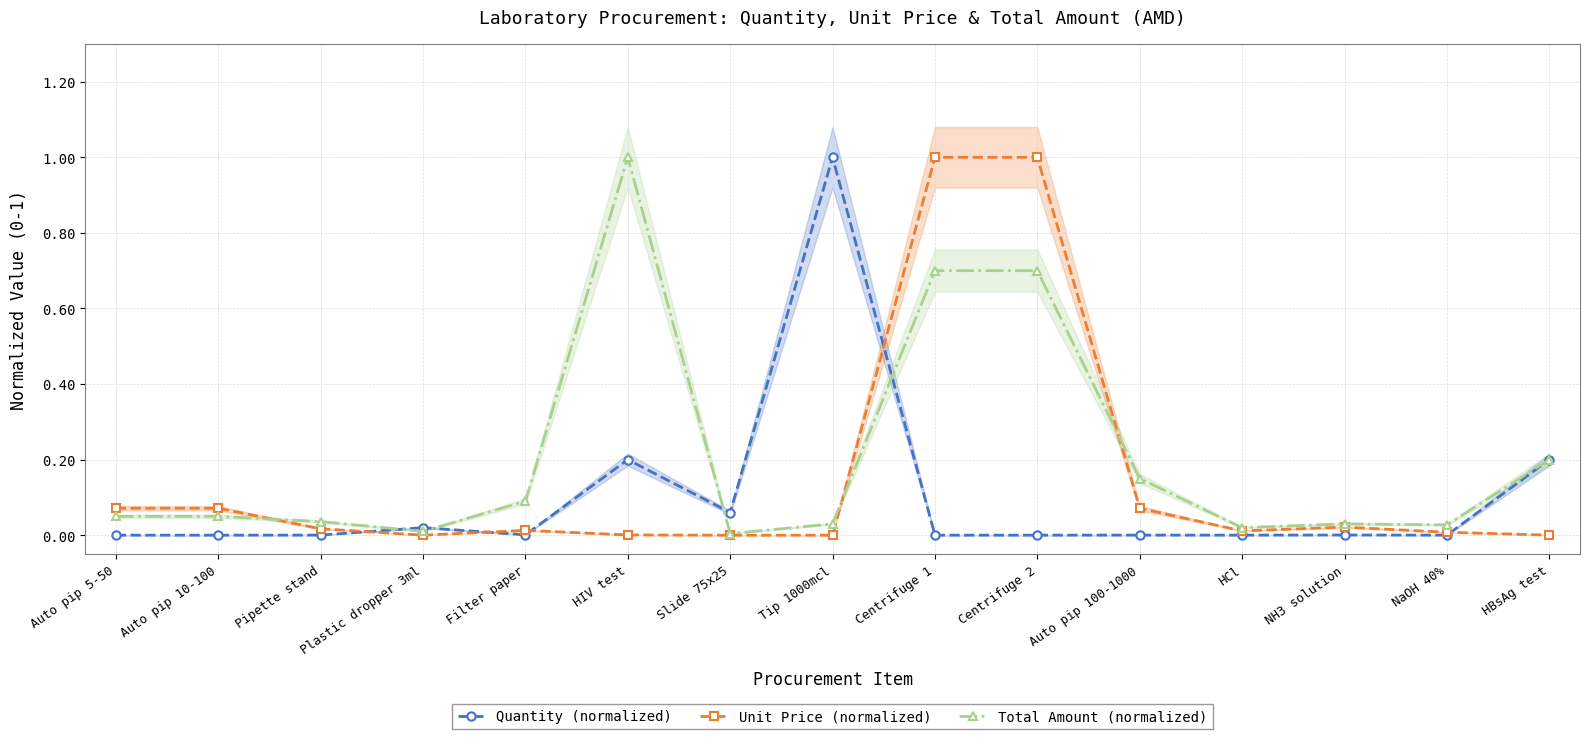

Reading left to right, list all the values displayed in this chart.

Quantity (normalized): Auto pip 5-50=0.0	Auto pip 10-100=0.0	Pipette stand=0.0	Plastic dropper 3ml=0.0	Filter paper=0.0	HIV test=0.2	Slide 75x25=0.1	Tip 1000mcl=1.0	Centrifuge 1=0.0	Centrifuge 2=0.0	Auto pip 100-1000=0.0	HCl=0.0	NH3 solution=0.0	NaOH 40%=0.0	HBsAg test=0.2
Unit Price (normalized): Auto pip 5-50=0.1	Auto pip 10-100=0.1	Pipette stand=0.0	Plastic dropper 3ml=0.0	Filter paper=0.0	HIV test=0.0	Slide 75x25=0.0	Tip 1000mcl=0.0	Centrifuge 1=1.0	Centrifuge 2=1.0	Auto pip 100-1000=0.1	HCl=0.0	NH3 solution=0.0	NaOH 40%=0.0	HBsAg test=0.0
Total Amount (normalized): Auto pip 5-50=0.1	Auto pip 10-100=0.1	Pipette stand=0.0	Plastic dropper 3ml=0.0	Filter paper=0.1	HIV test=1.0	Slide 75x25=0.0	Tip 1000mcl=0.0	Centrifuge 1=0.7	Centrifuge 2=0.7	Auto pip 100-1000=0.1	HCl=0.0	NH3 solution=0.0	NaOH 40%=0.0	HBsAg test=0.2